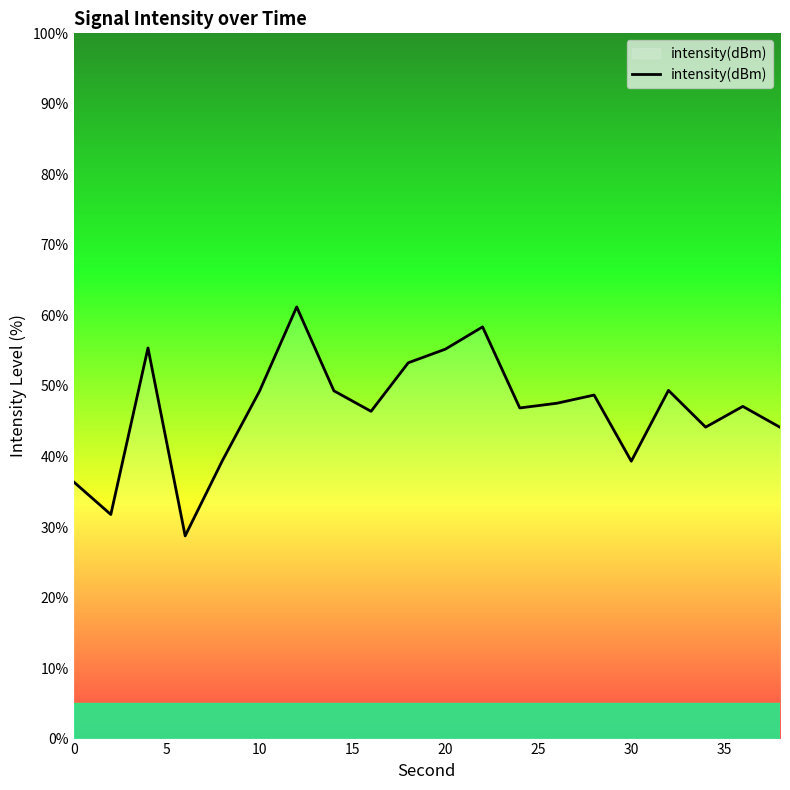

Does the chart display data point markers on the line(s)?

No